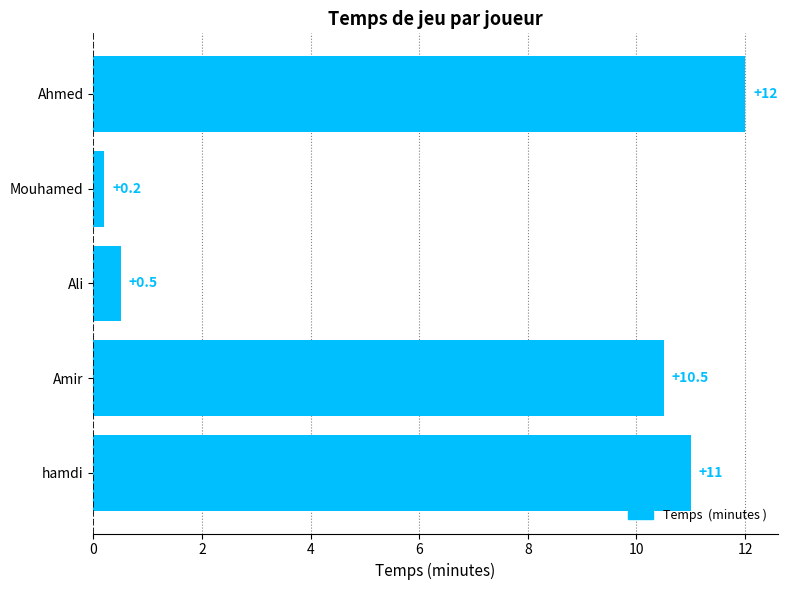

Reading bottom to top, transcribe all the data shown in this chart.

hamdi=11.0	Amir=10.5	Ali=0.5	Mouhamed=0.2	Ahmed=12.0